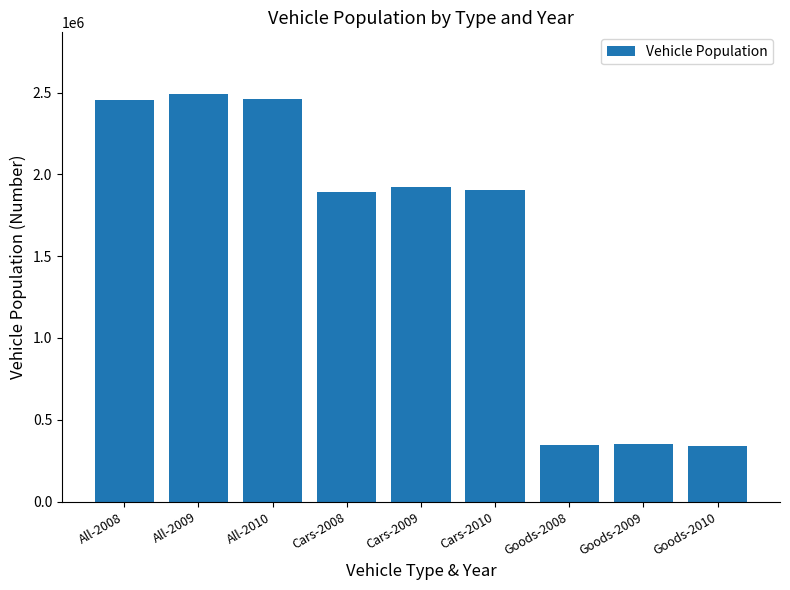

How many bars are there in total?

9